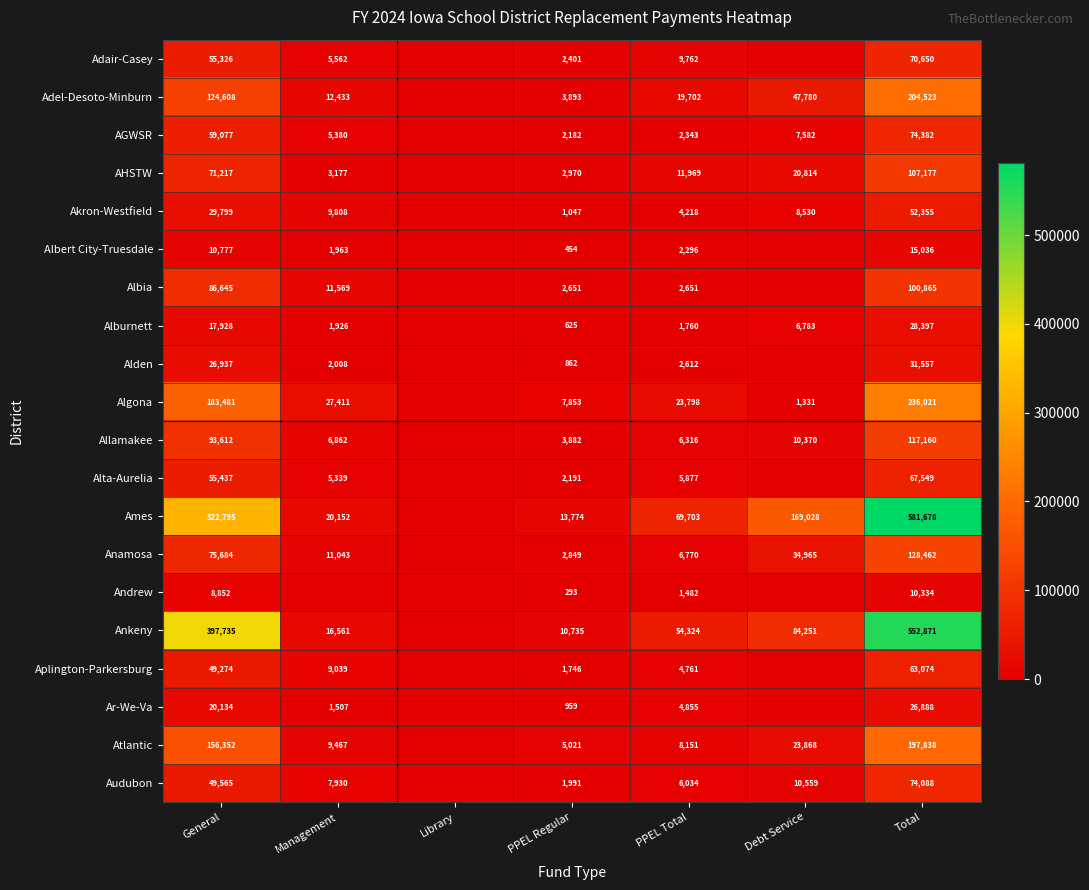

What is the difference between the highest and lowest values at PPEL Regular?

13481